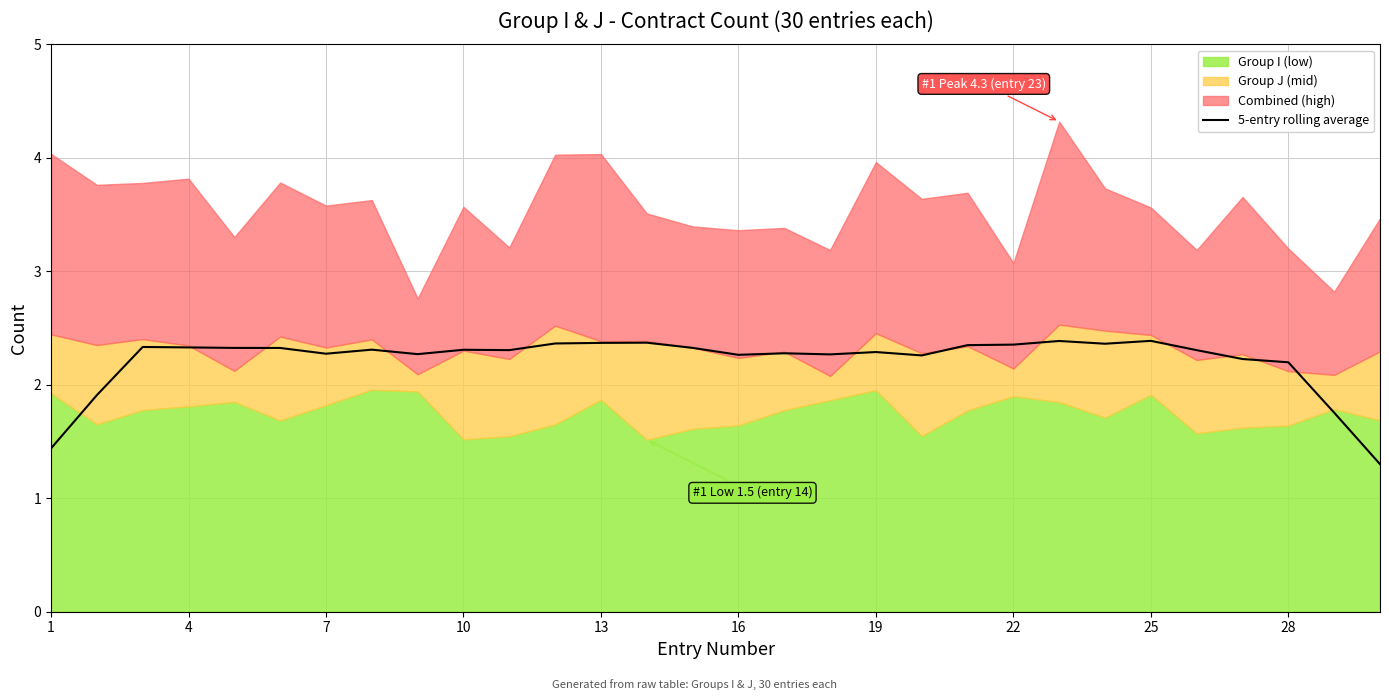

True or false: 5-entry rolling average has a value of 2.4 at 25.

True